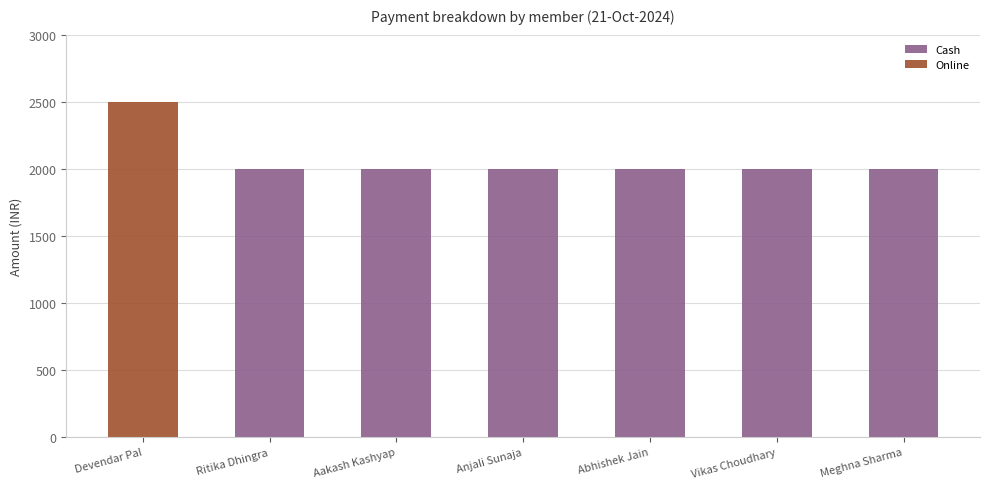

What is the label of the 7th bar from the right?

Devendar Pal